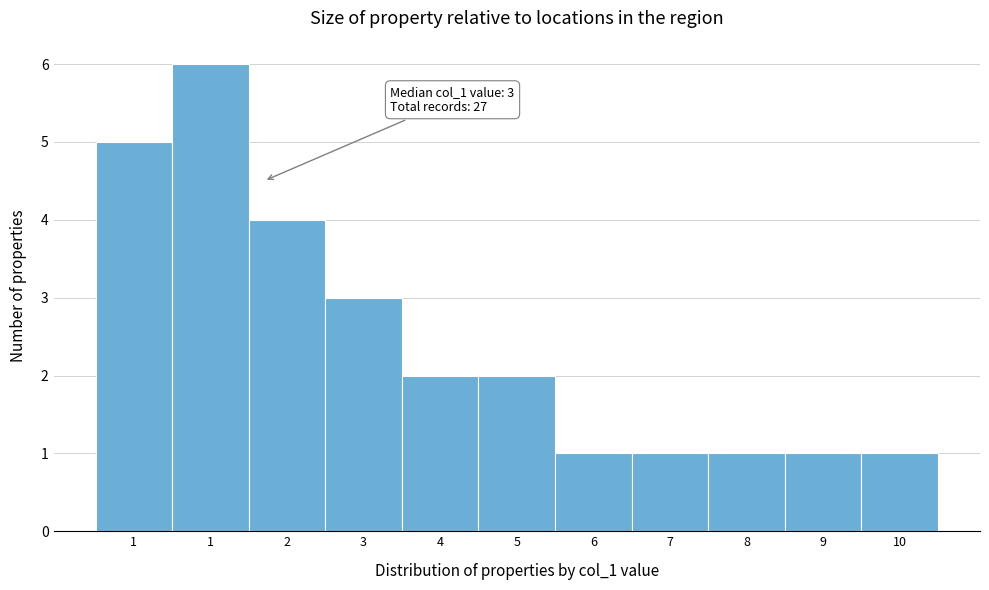

How many values are below 2?

5